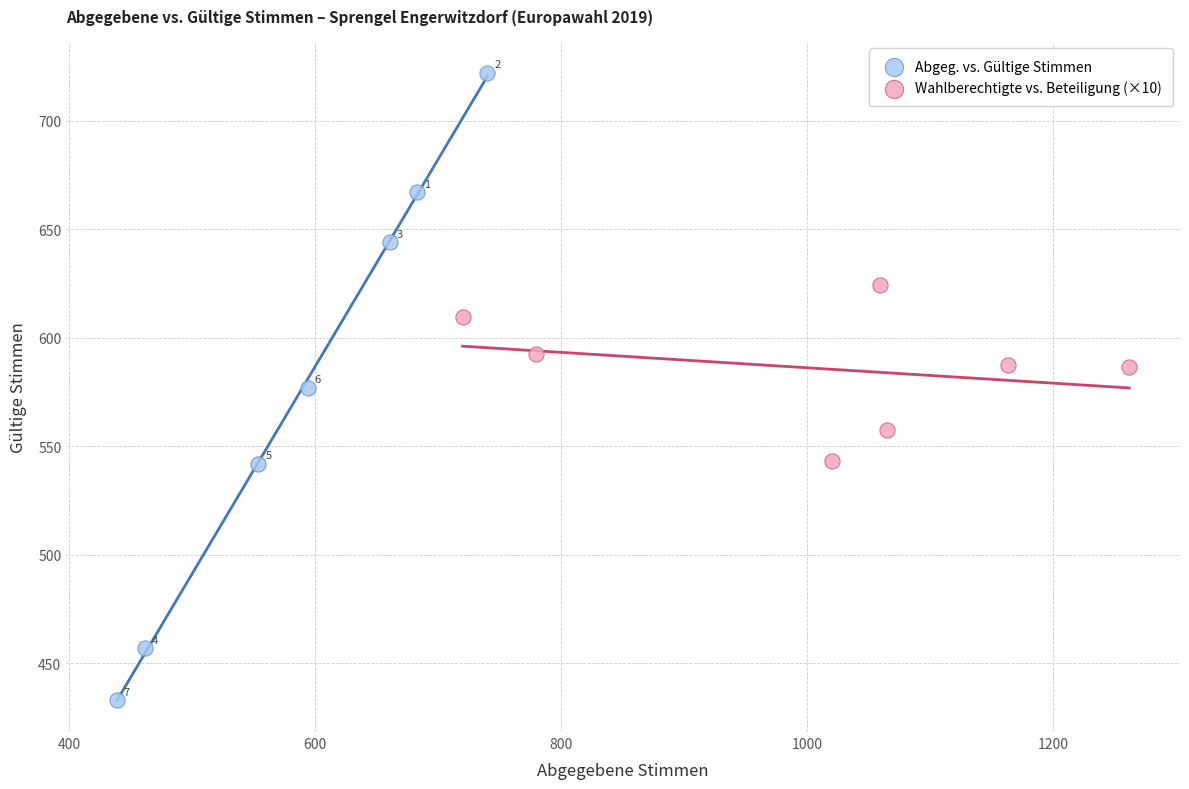

Which series reaches the minimum Y coordinate?

Abgeg. vs. Gültige Stimmen